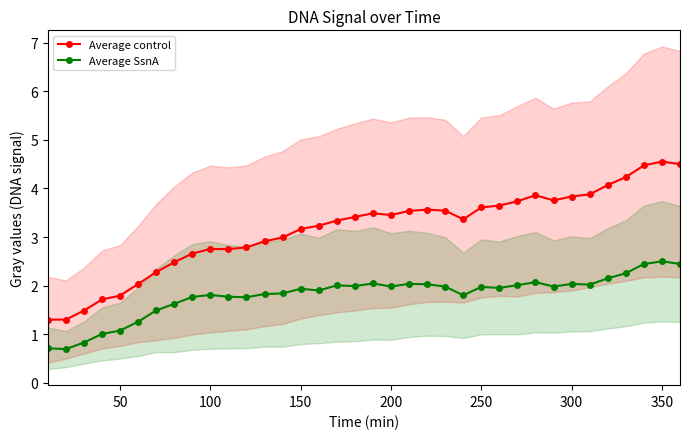

What is the minimum value shown in the chart?

0.7